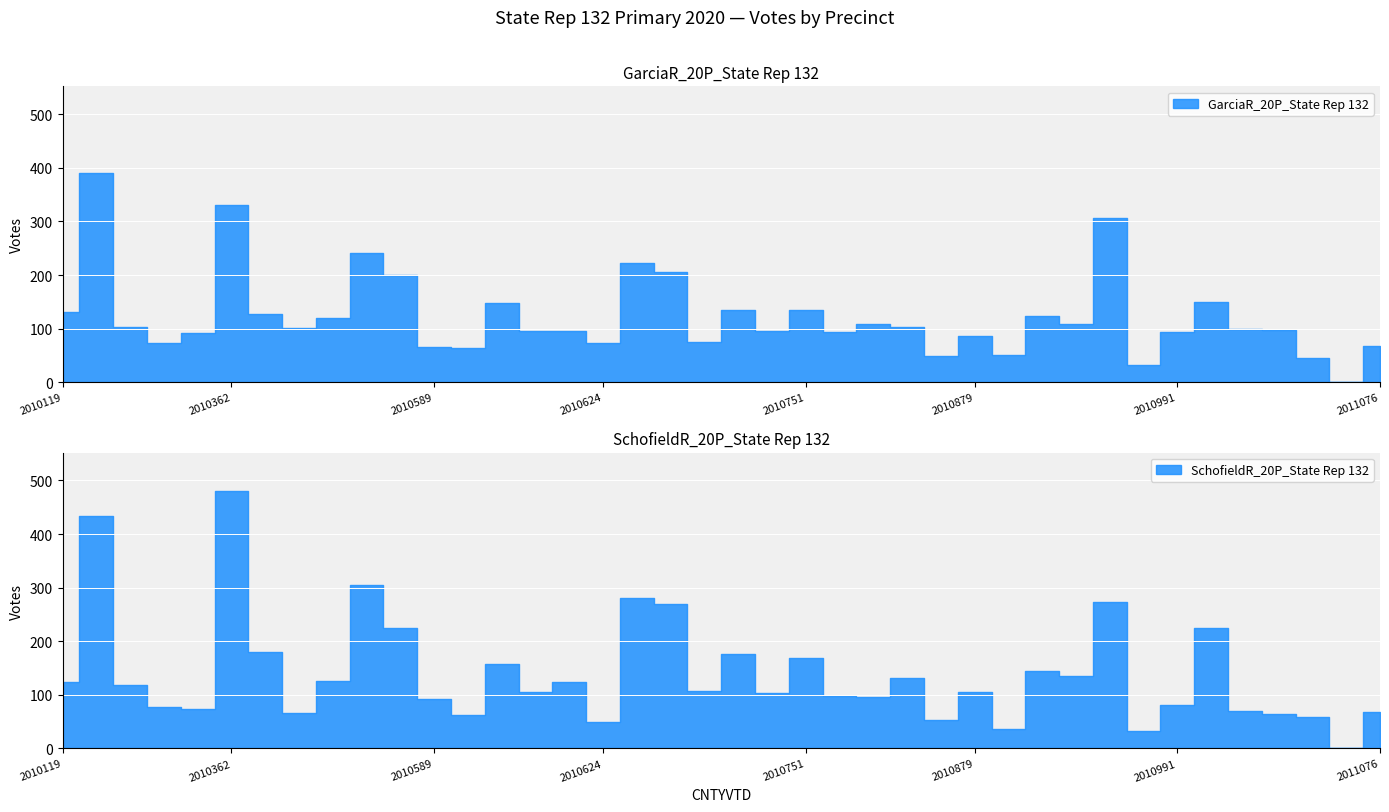

Is it true that GarciaR_20P_State Rep 132 equals 87 at 2010879?

True